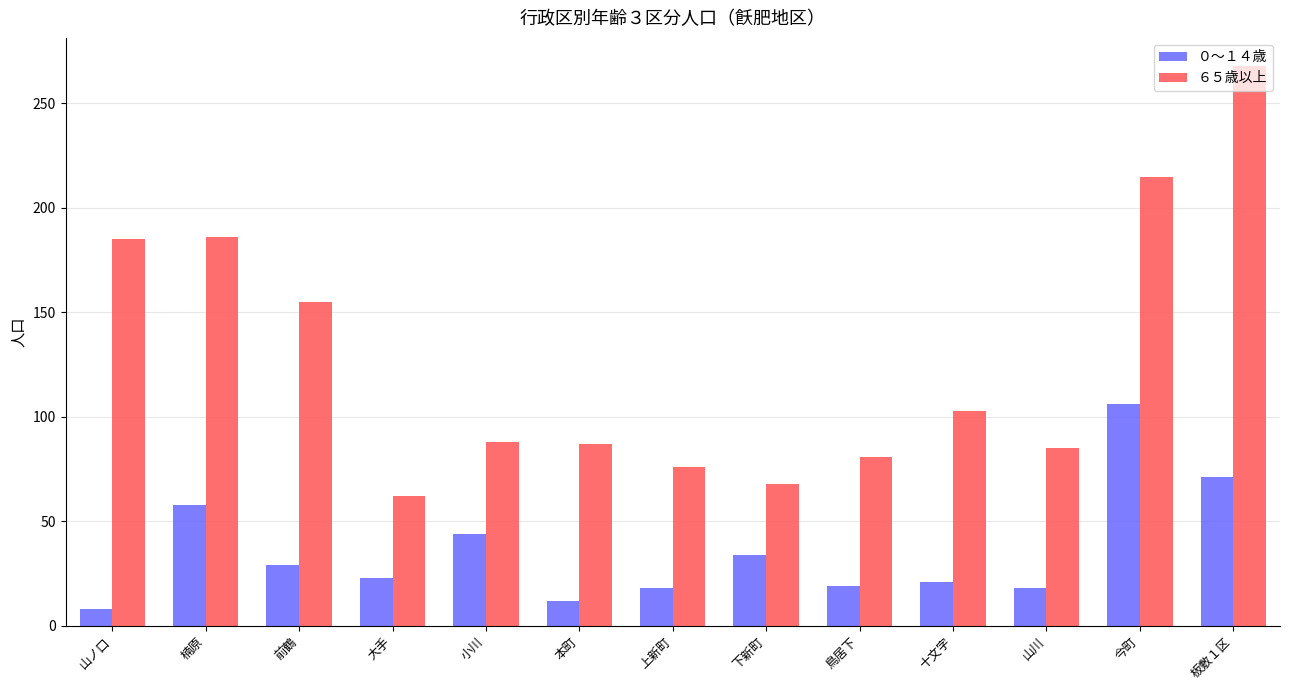

At how many categories does at least one series exceed 200?

2